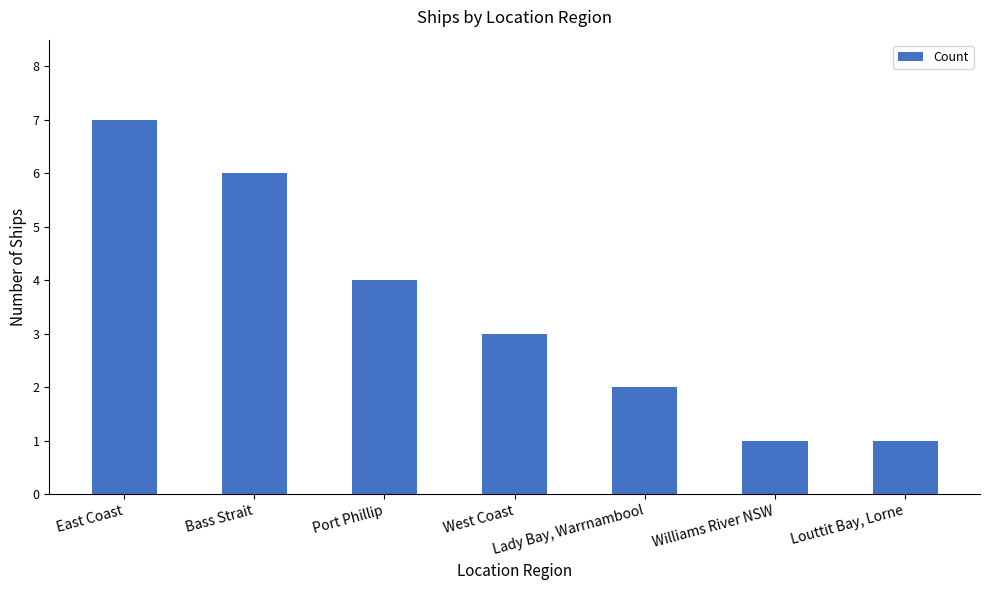

Reading left to right, what are all the values shown in this chart?

7	6	4	3	2	1	1